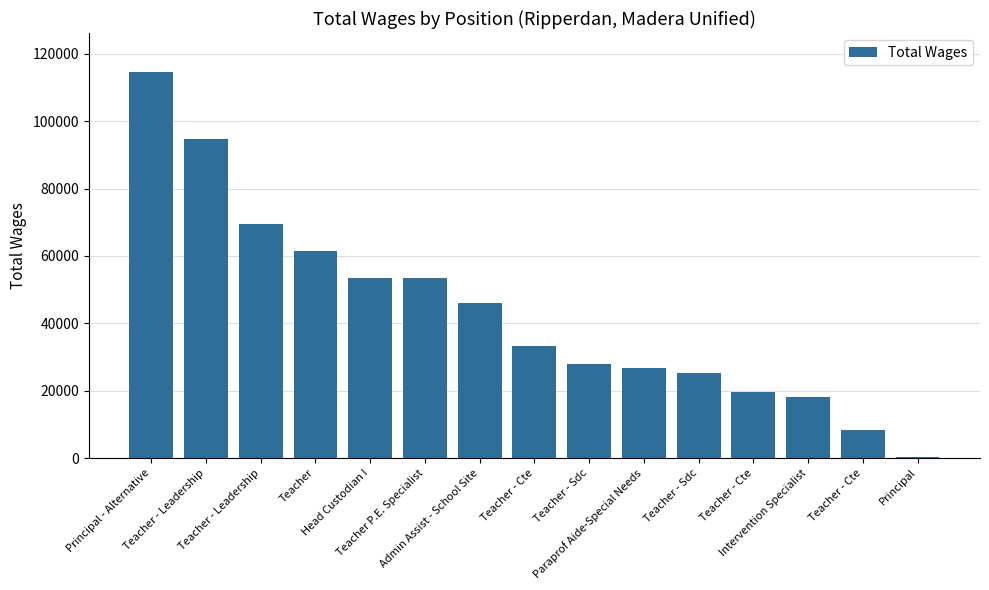

List the labels in order of value, largest first.

Principal - Alternative, Teacher - Leadership, Teacher - Leadership, Teacher, Head Custodian I, Teacher P.E. Specialist, Admin Assist - School Site, Teacher - Cte, Teacher - Sdc, Paraprof Aide-Special Needs, Teacher - Sdc, Teacher - Cte, Intervention Specialist, Teacher - Cte, Principal